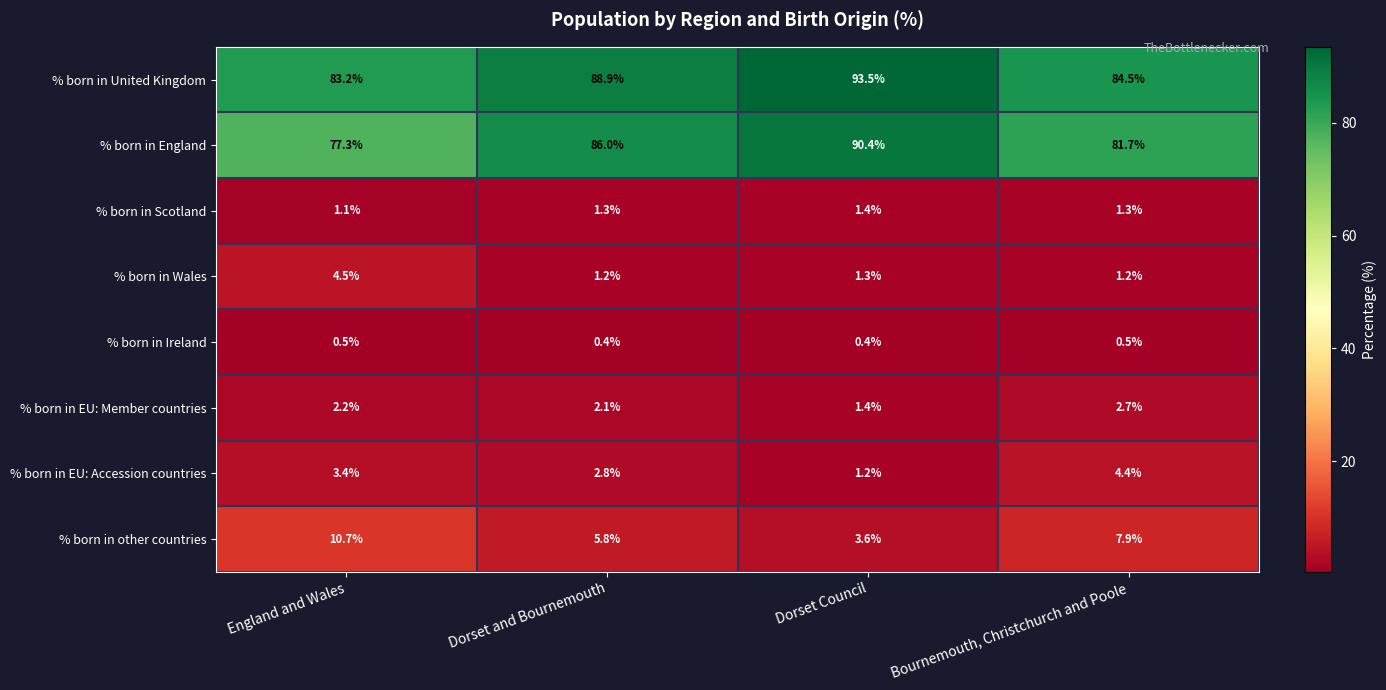

Which series has the largest total across all categories?

% born in United Kingdom